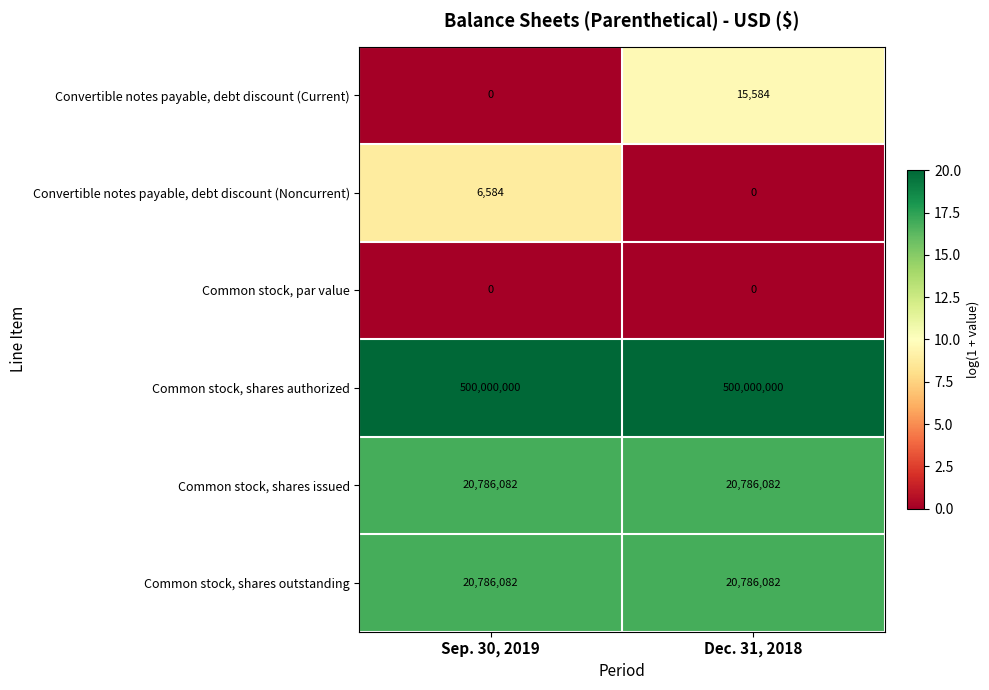

What is the difference between the highest and lowest values at Sep. 30, 2019?

500000000